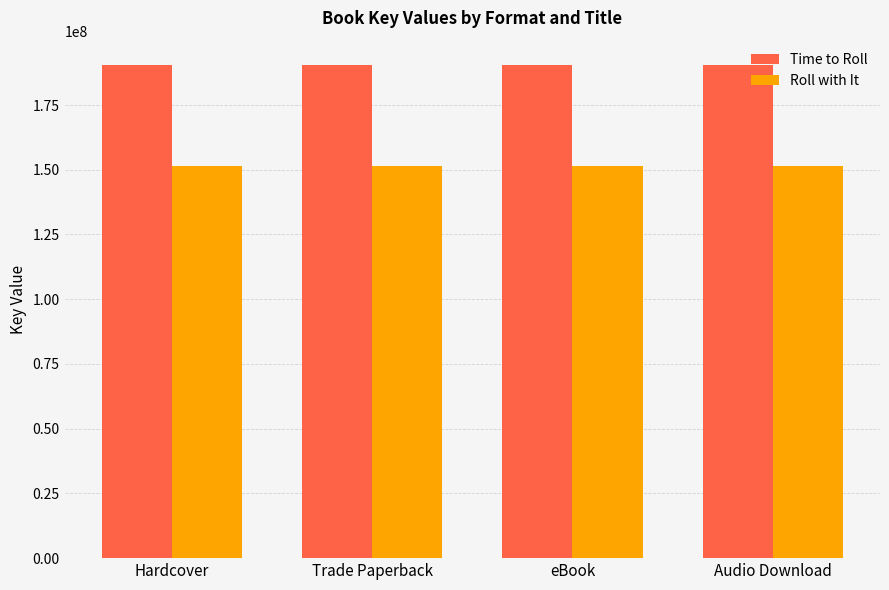

What is the label of the 1st bar from the left?

Hardcover